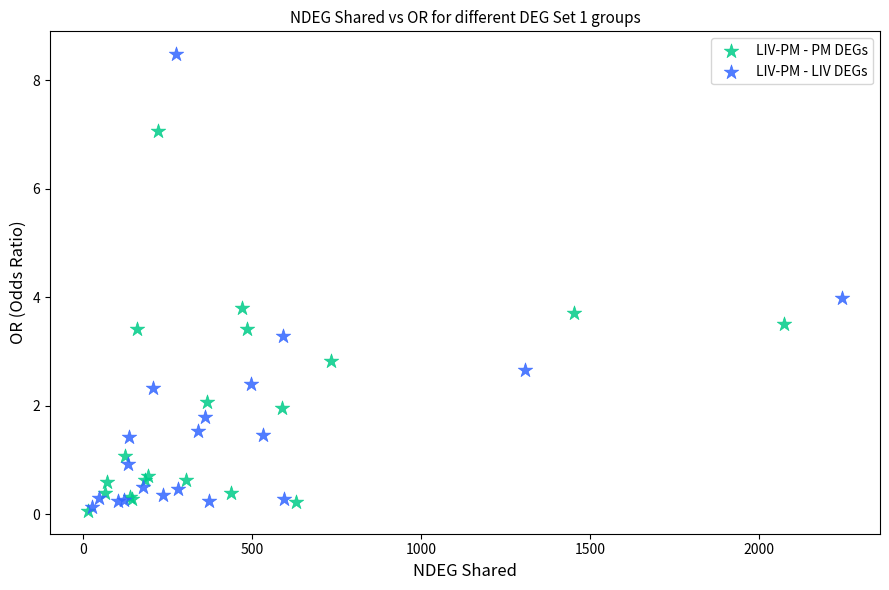

What are all the series names shown in the legend?

LIV-PM - PM DEGs, LIV-PM - LIV DEGs